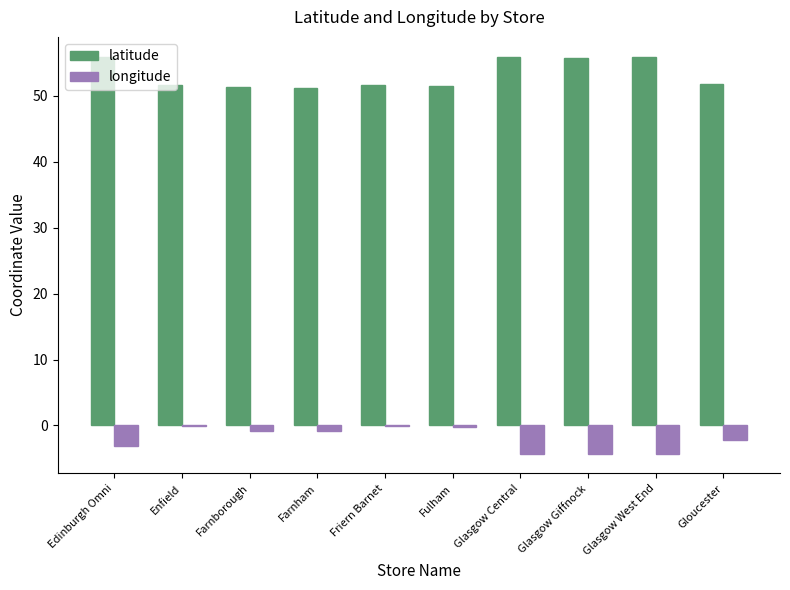

How many groups of bars are there?

10